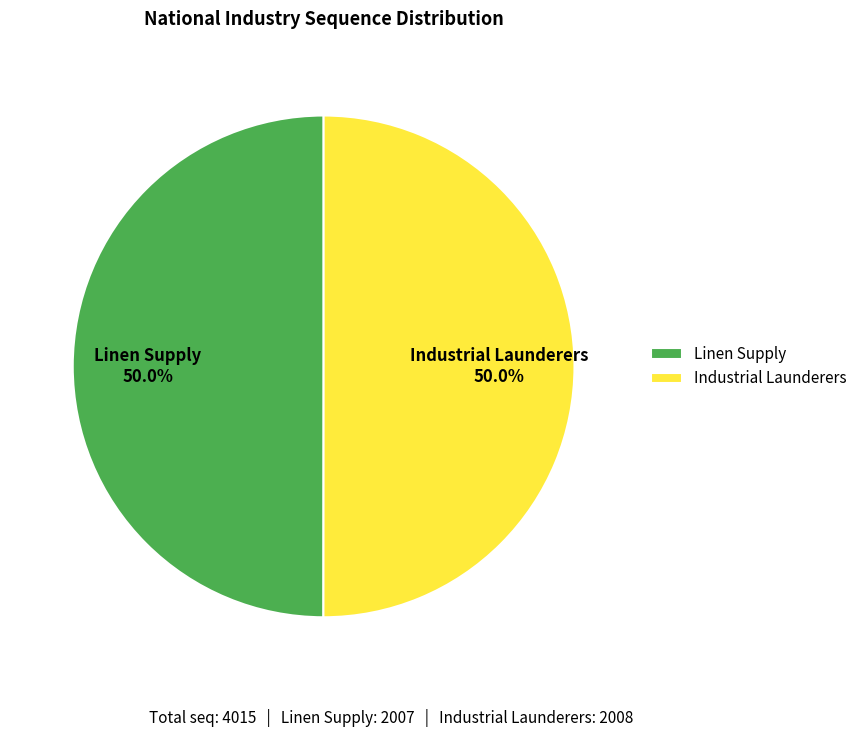

What portion of the pie excludes Linen Supply?

50.0%